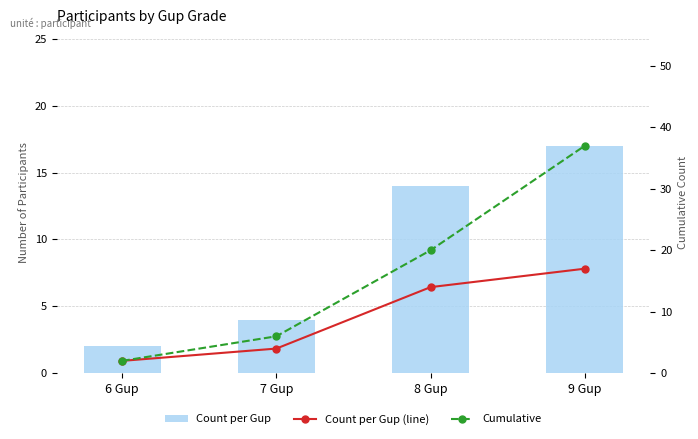

Are the bars horizontal?

No